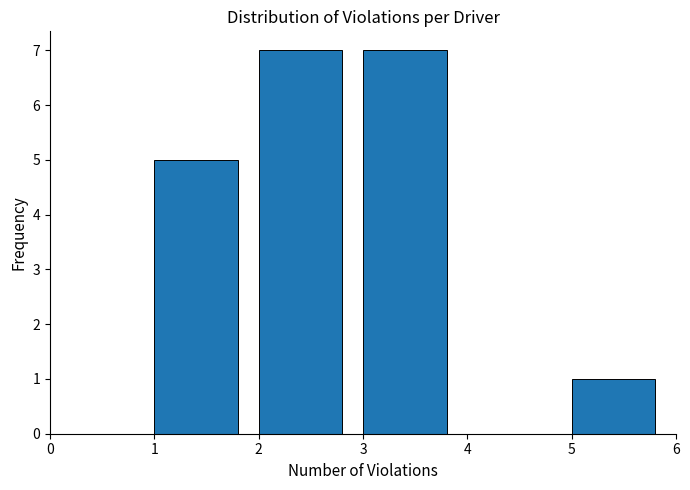

Reading left to right, transcribe this chart: for each bar, give the range it covers on the x-axis and its height. The values are not printed on the chart, so give them approximately, as read against the axis.

0 to 1: 0
1 to 2: 5
2 to 3: 7
3 to 4: 7
4 to 5: 0
5 to 6: 1